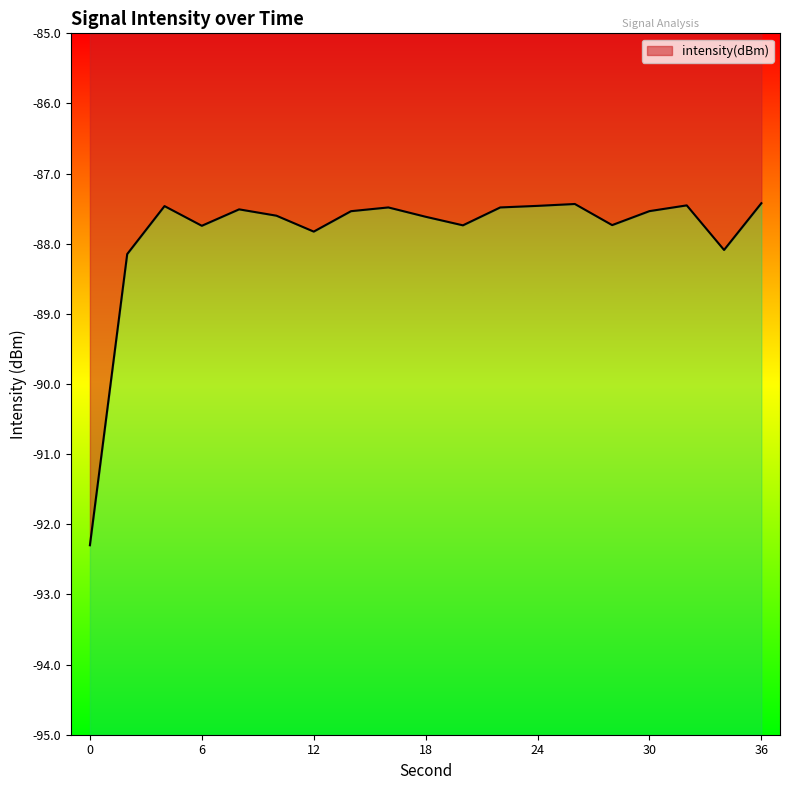

Reading left to right, extract all data points from this chart.

0=-92.3	2=-88.1	4=-87.5	6=-87.7	8=-87.5	10=-87.6	12=-87.8	14=-87.5	16=-87.5	18=-87.6	20=-87.7	22=-87.5	24=-87.5	26=-87.4	28=-87.7	30=-87.5	32=-87.5	34=-88.1	36=-87.4